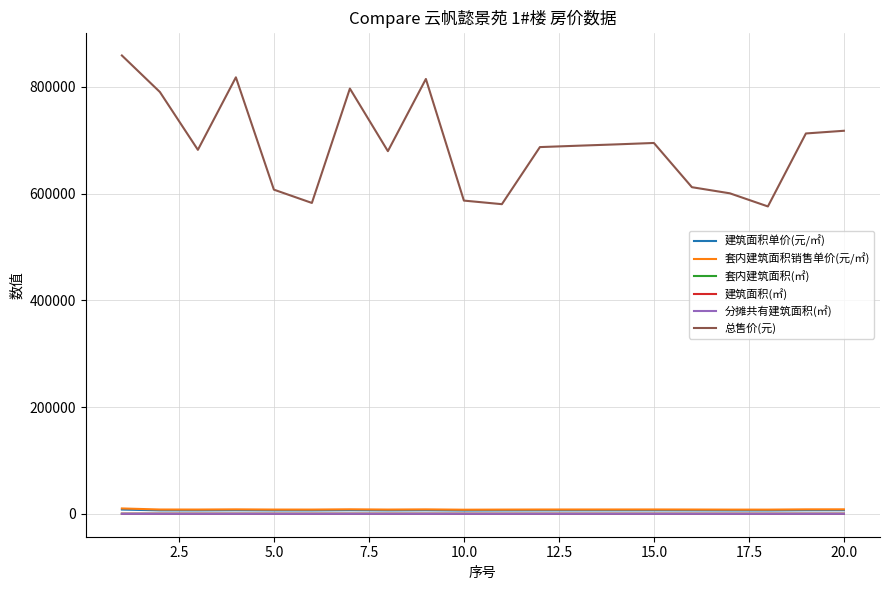

Which series has the widest spread of values?

总售价(元)